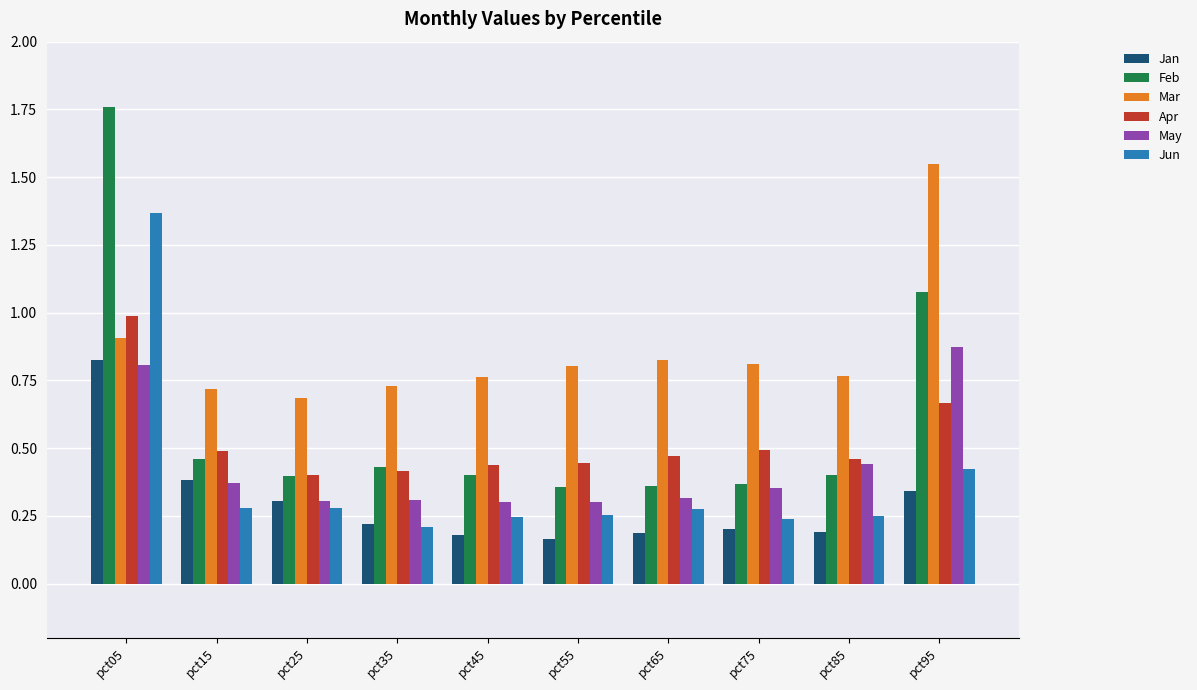

Which series has the widest spread of values?

Feb